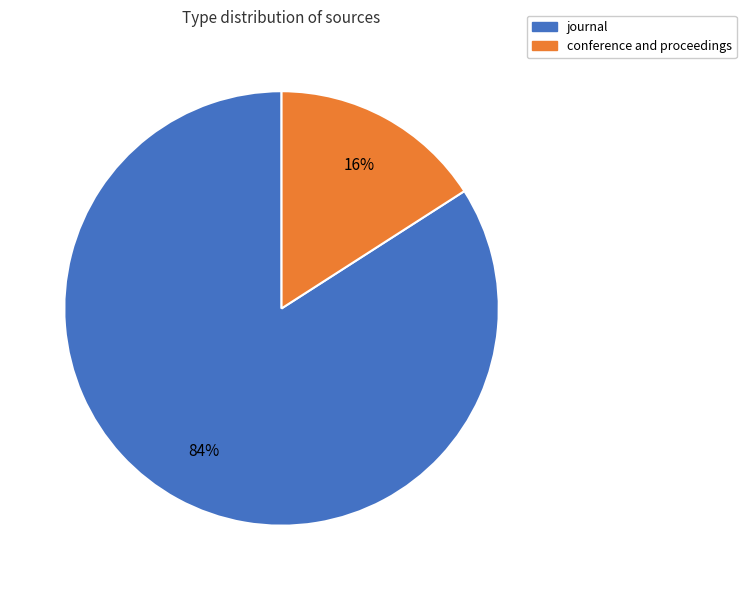

Is there a majority slice in this chart?

Yes